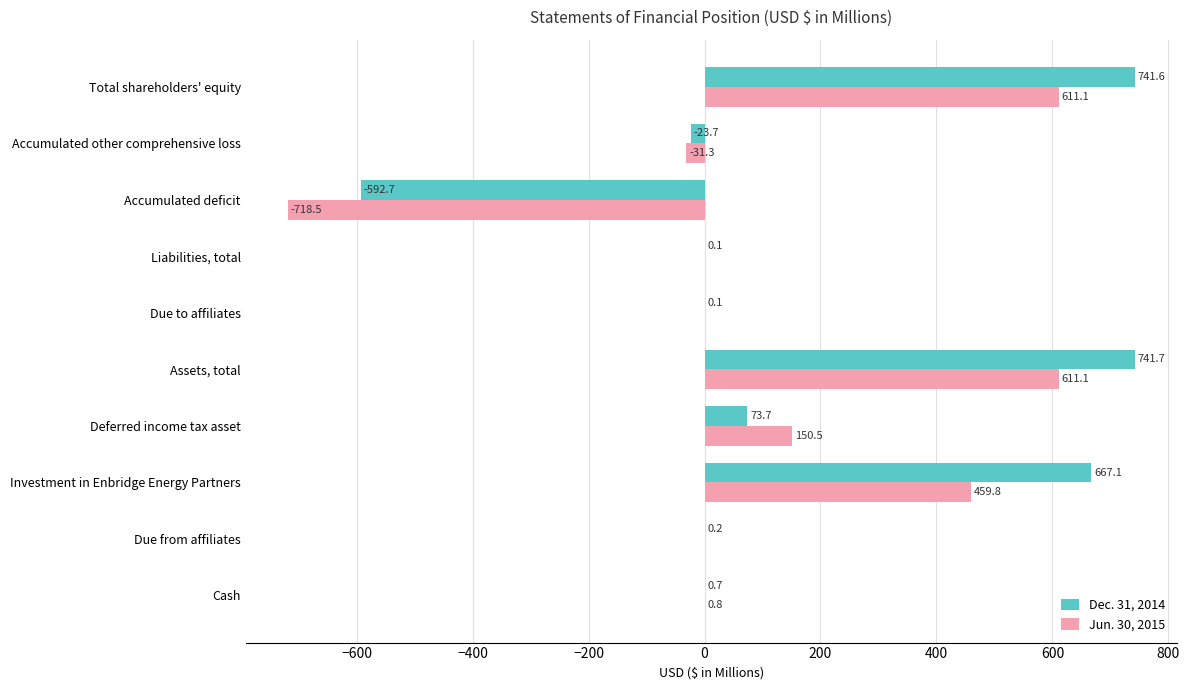

What is the sum of all Jun. 30, 2015 values?

1083.5